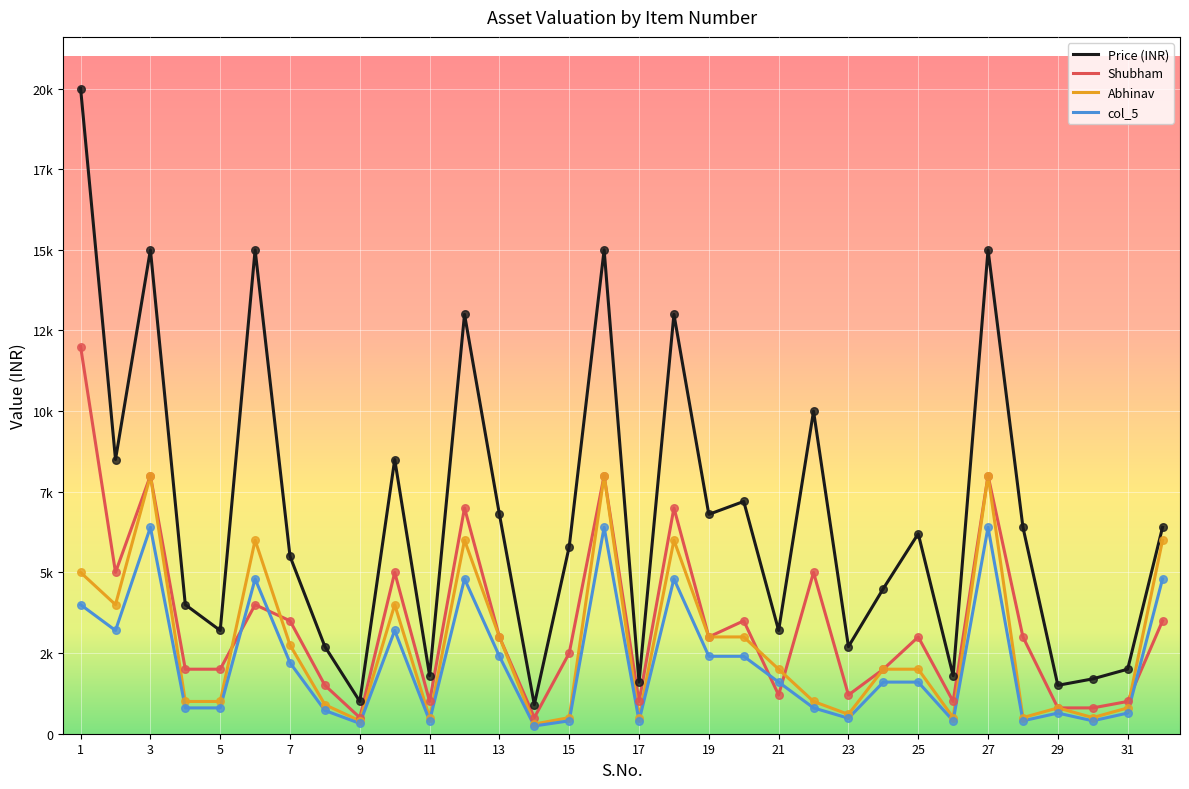

Is this an area chart (filled region under the line)?

No